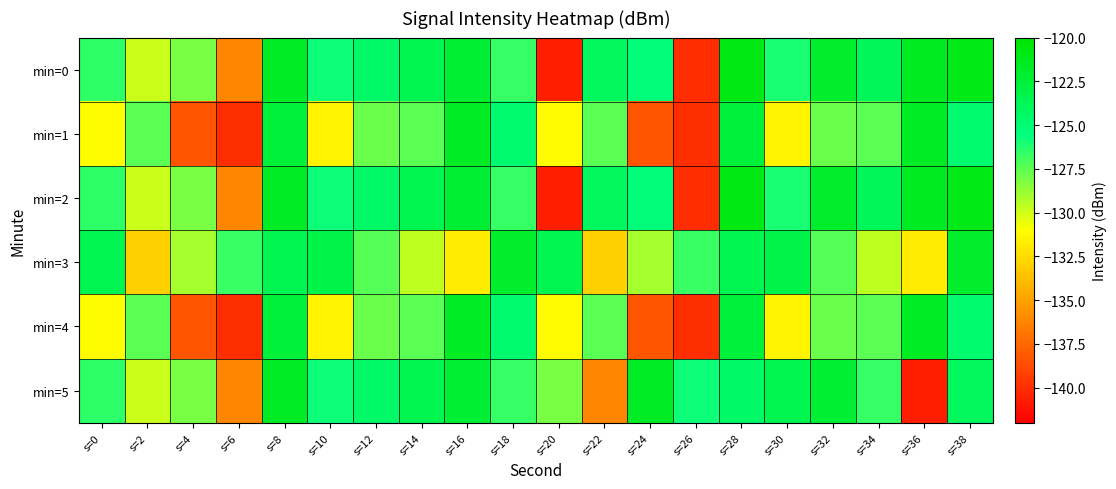

Between s=12 and s=18, which is larger?

s=12